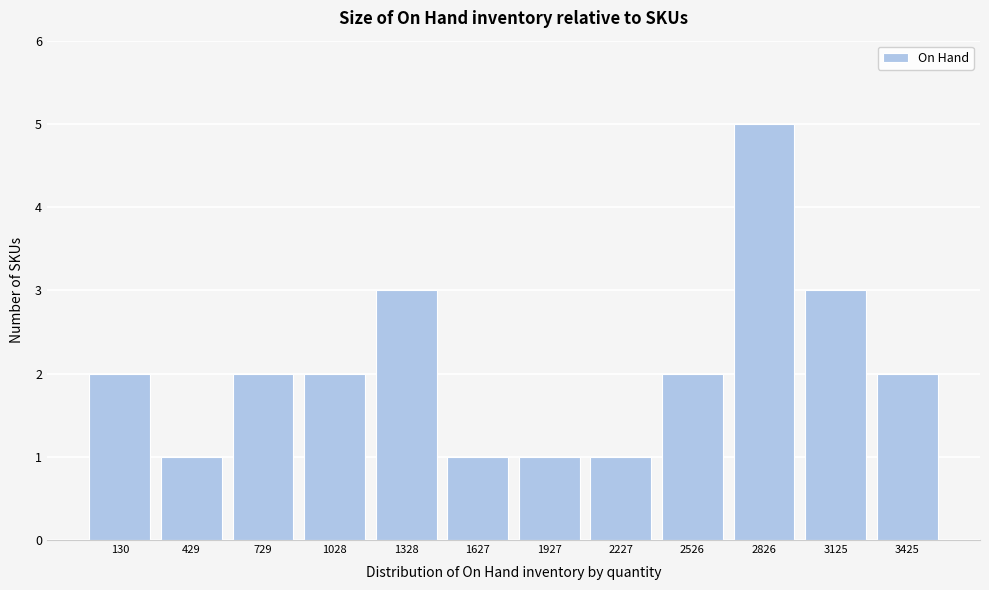

Reading left to right, transcribe all the data shown in this chart.

2	1	2	2	3	1	1	1	2	5	3	2